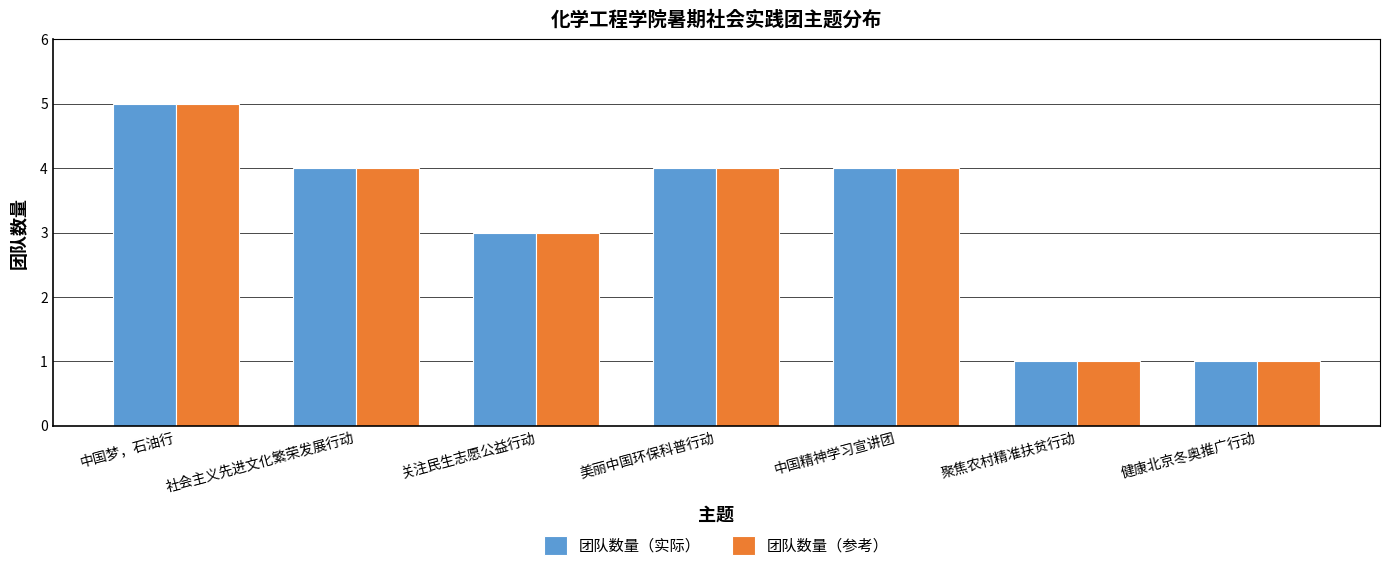

What is the difference between the 团队数量（实际） values at 聚焦农村精准扶贫行动 and 中国梦，石油行?

4